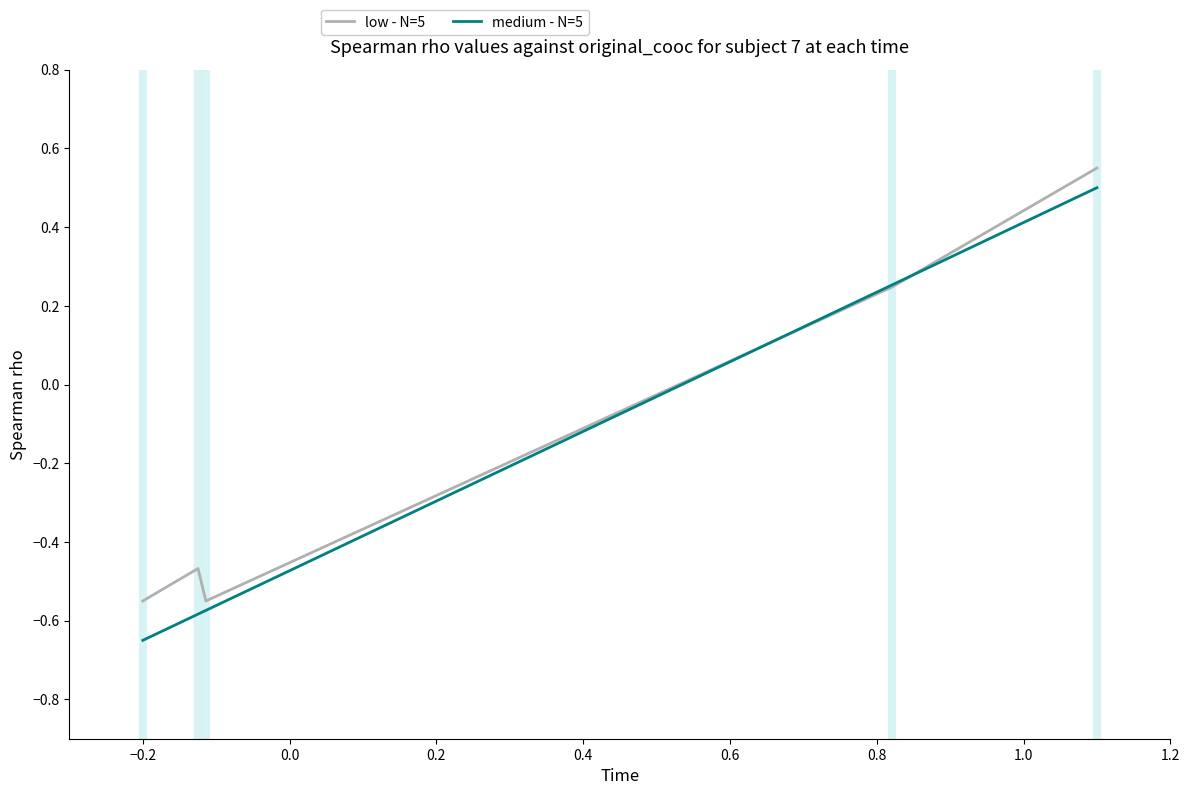

Which series ends up on top after the final intersection of medium - N=5 and low - N=5?

low - N=5